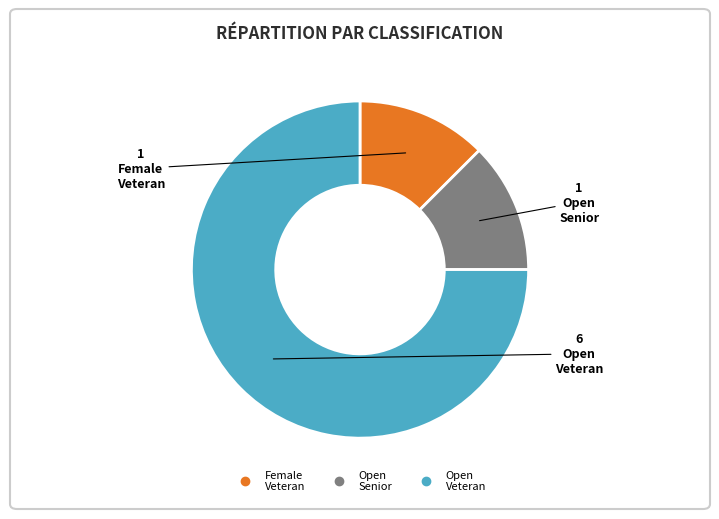

How many segments does this pie chart have?

3